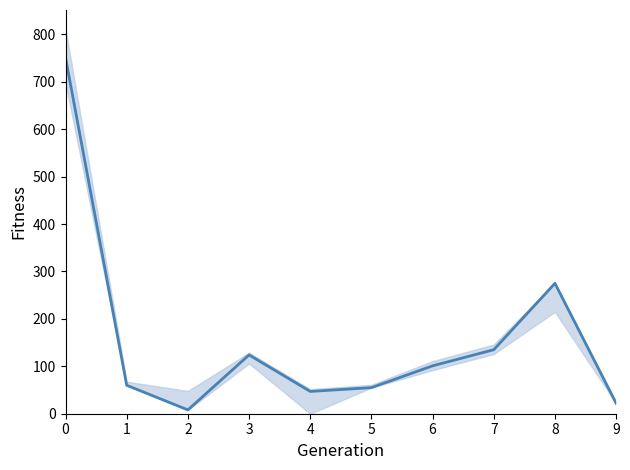

What is the ratio of the value at 7 to the value at 3?

1.1